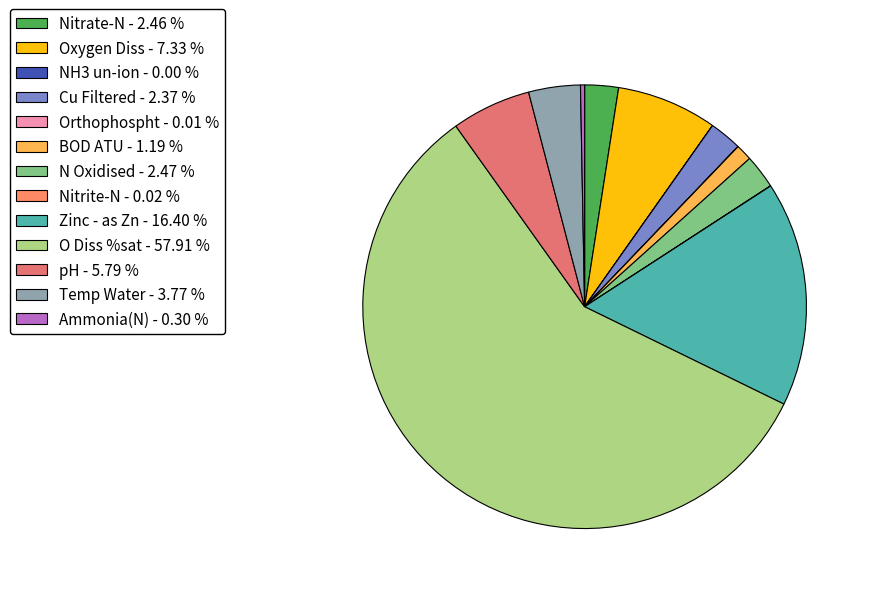

To the nearest percent, what portion does Nitrate-N represent?

2%